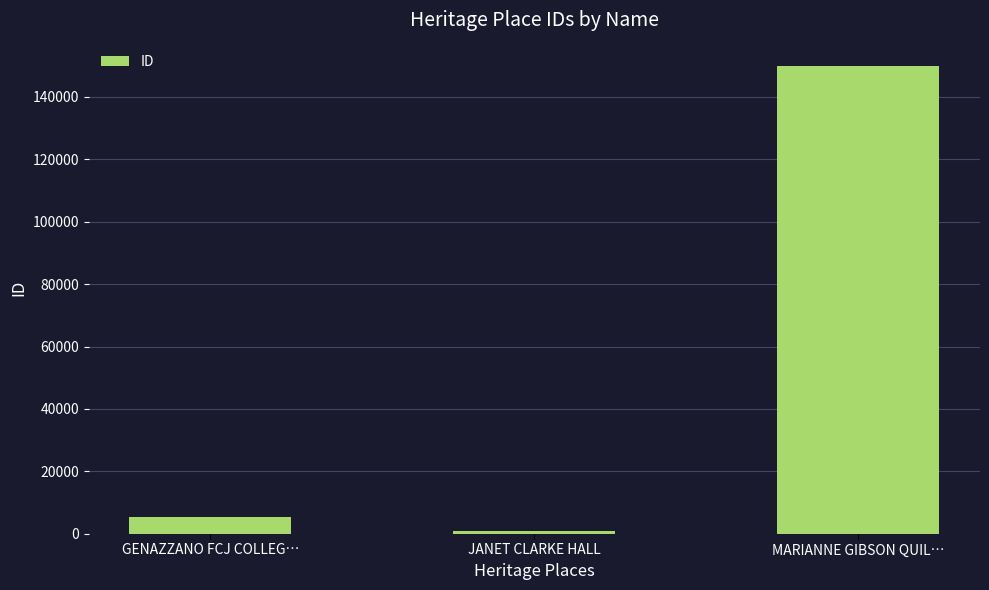

What is the minimum value shown in the chart?

900